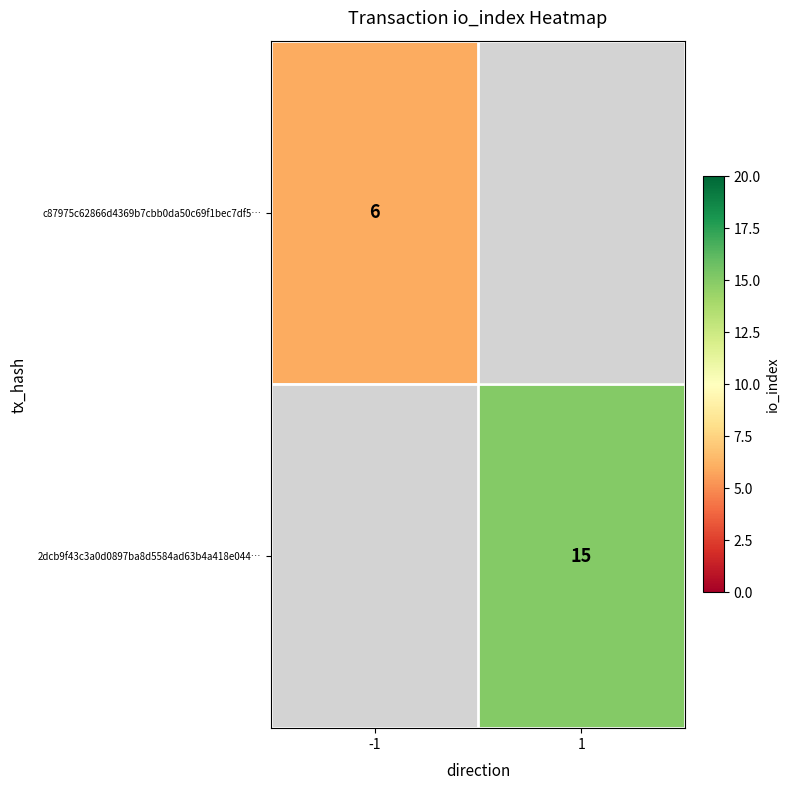

The 2dcb9f43c3a0d0897ba8d5584ad63b4a418e044… series shows 22 at 1. True or false?

False